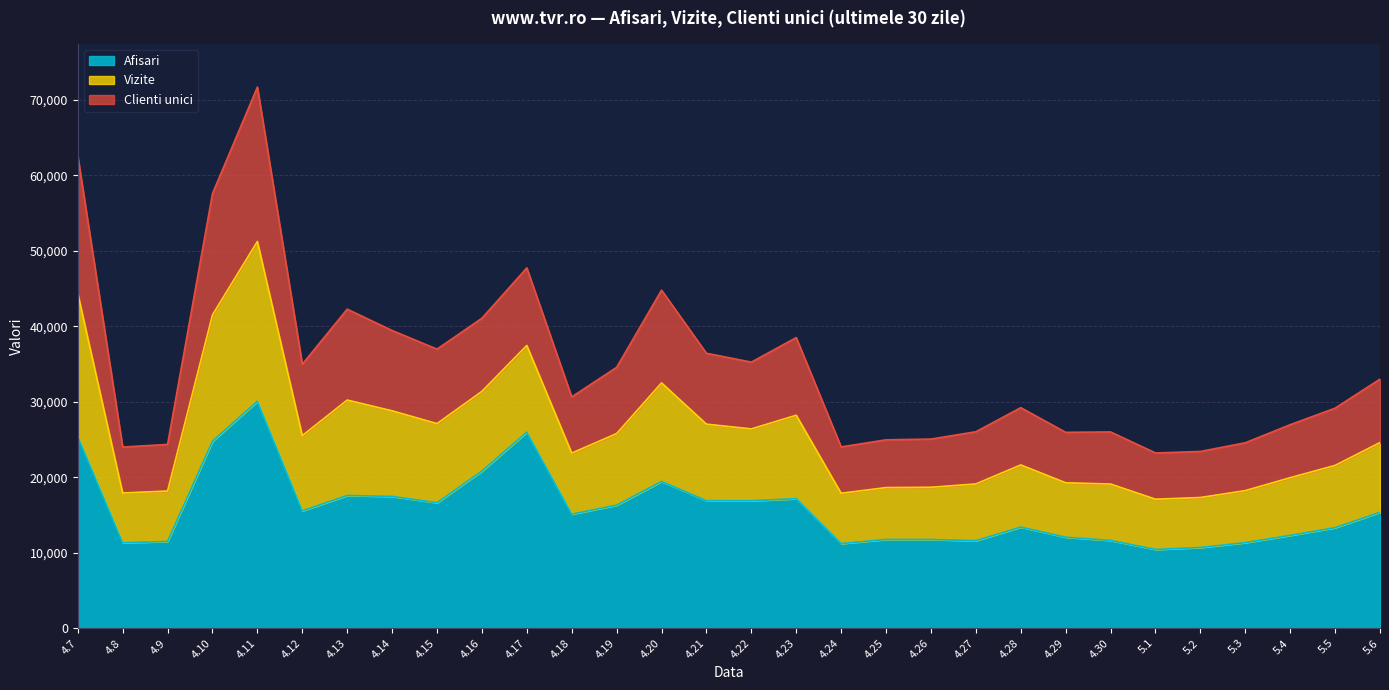

How many values in the Afisari series are below 15355?

15